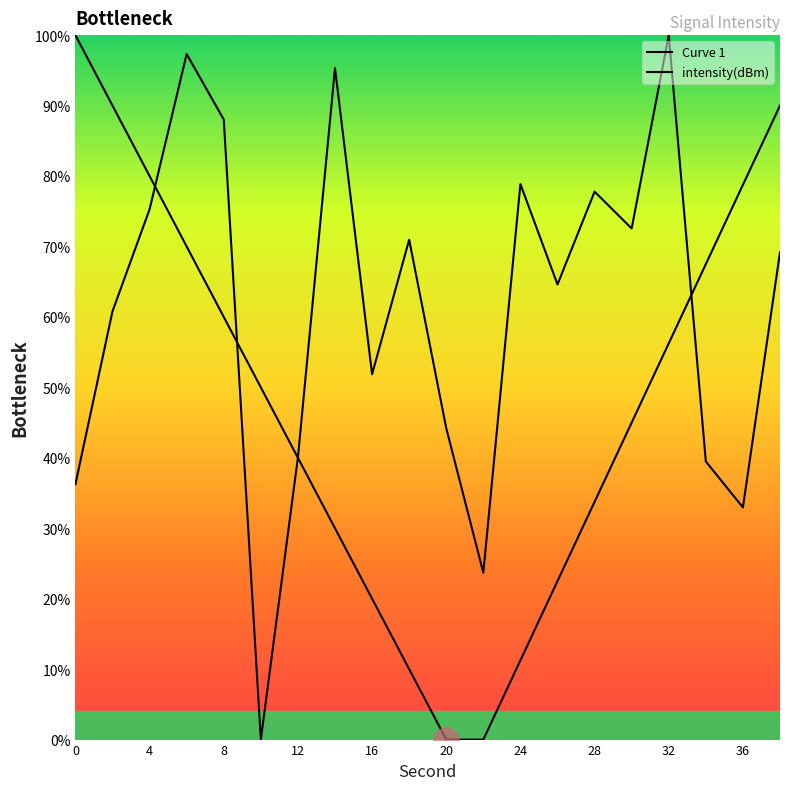

What is the maximum value shown in the chart?

100.0